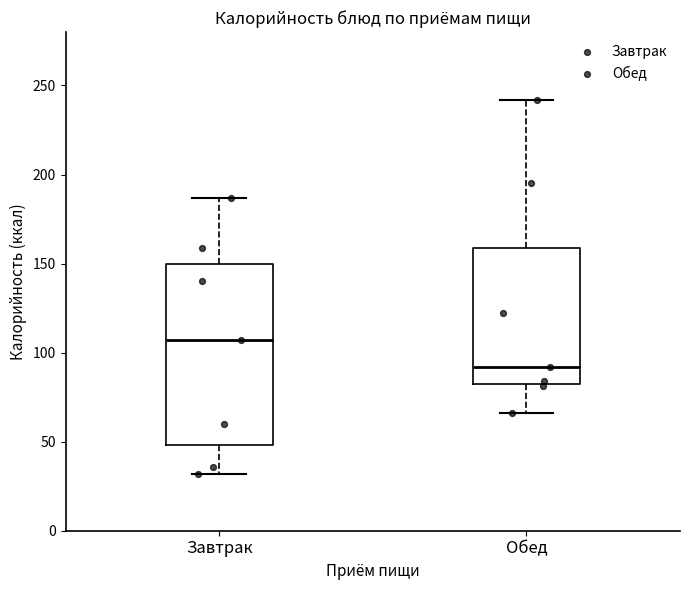

Which box's median line is the lowest?

Обед